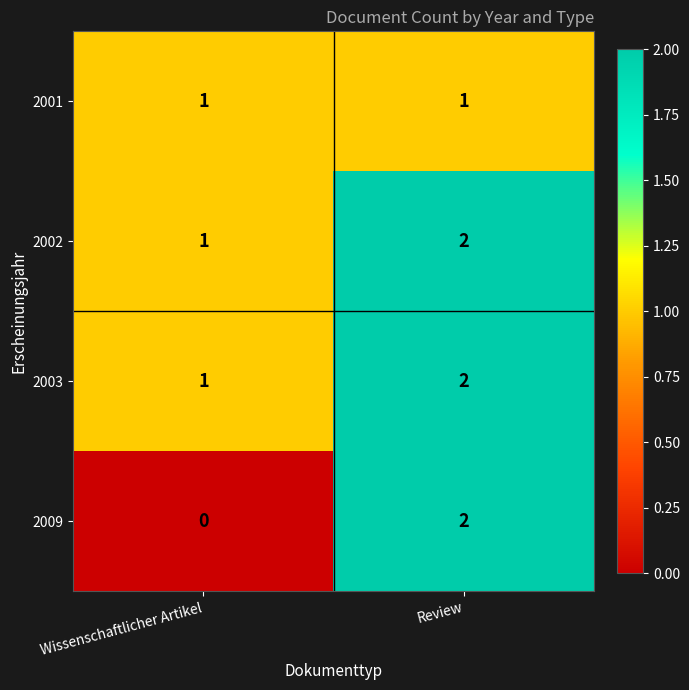

What is the sum of all 2003 values?

3